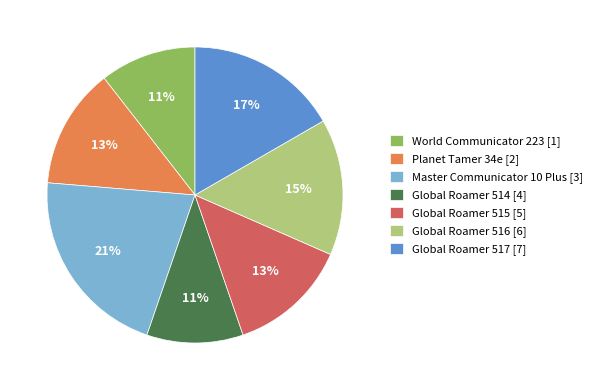

Count the number of slices in the pie.

7